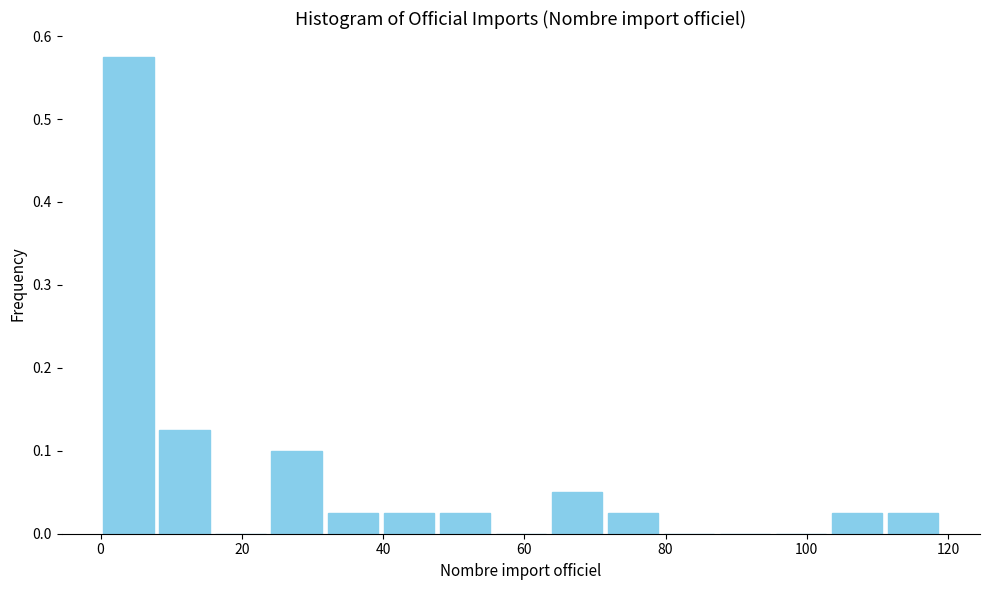

Around what value on the x-axis is the tallest bar? Give the approximate position of its centre, as read against the axis.

4